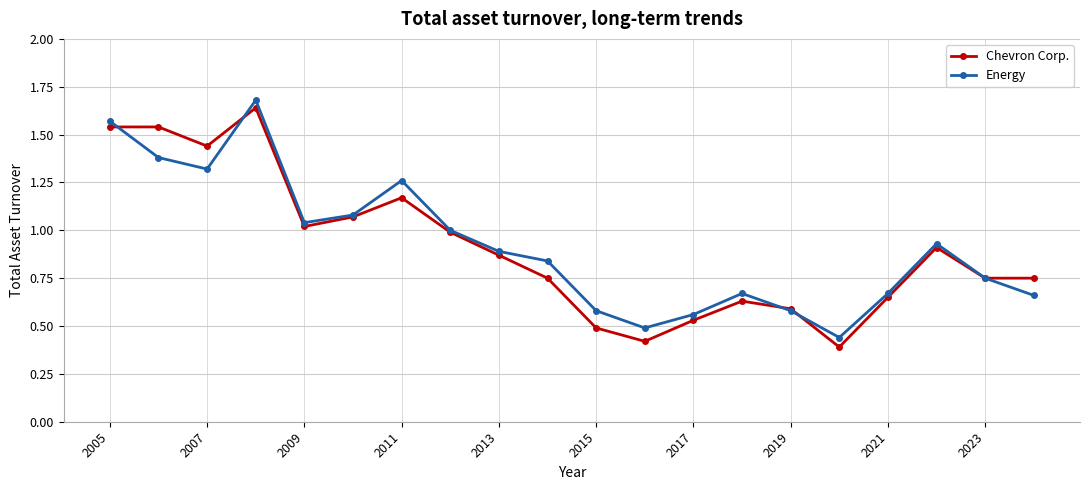

True or false: Chevron Corp. has more than 2 points higher than both neighbors.

True